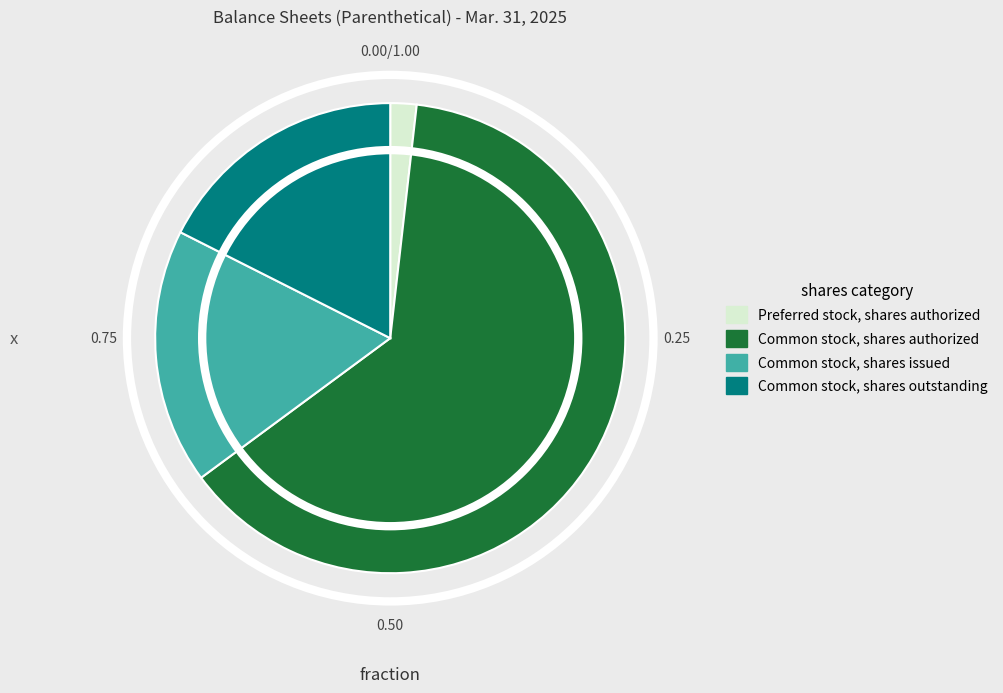

True or false: Common stock, shares outstanding accounts for 32% of the total.

False